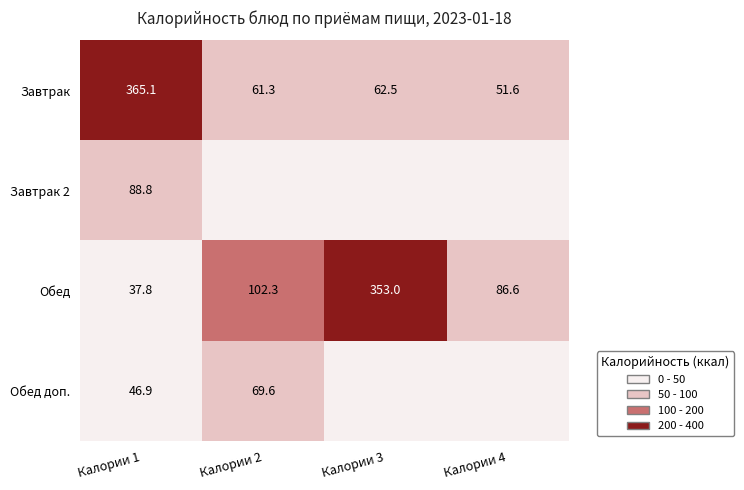

The Обед series shows 18.7 at Калории 1. True or false?

False